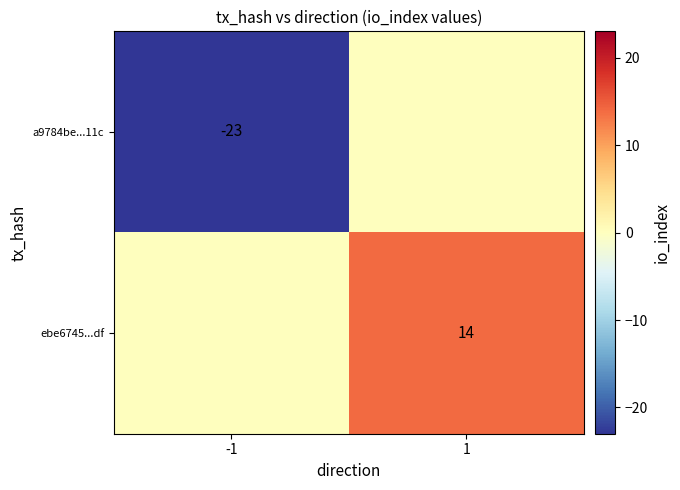

The a9784be...11c series shows -23 at -1. True or false?

True